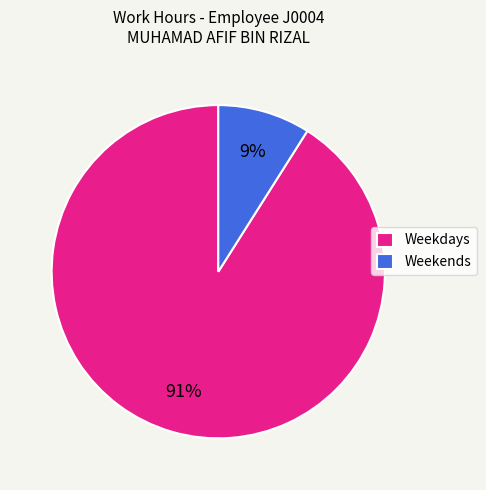

What percentage is the Weekends slice, to the nearest percent?

9%